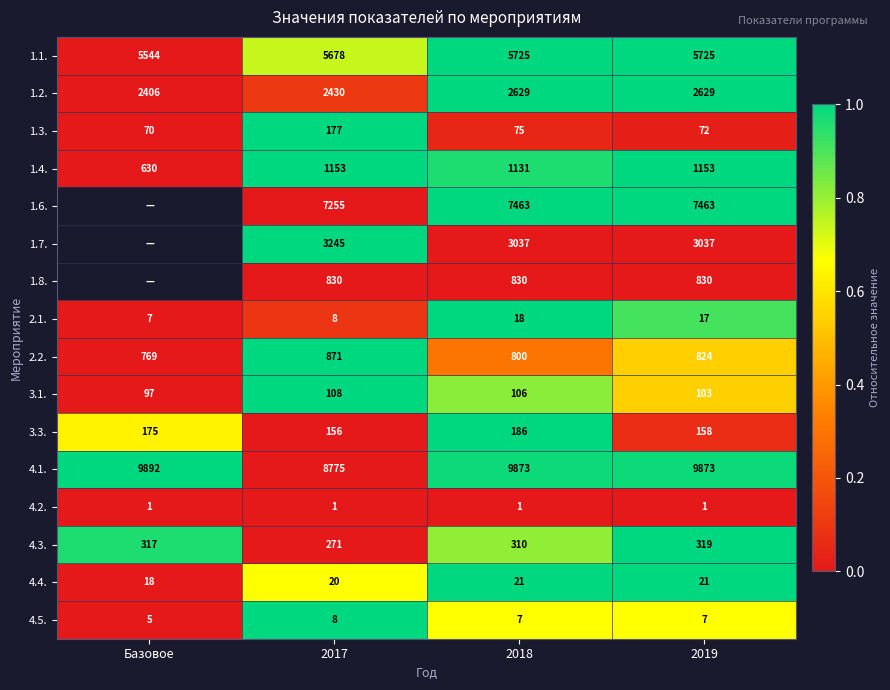

What is the total value across all series at 2018?

32212